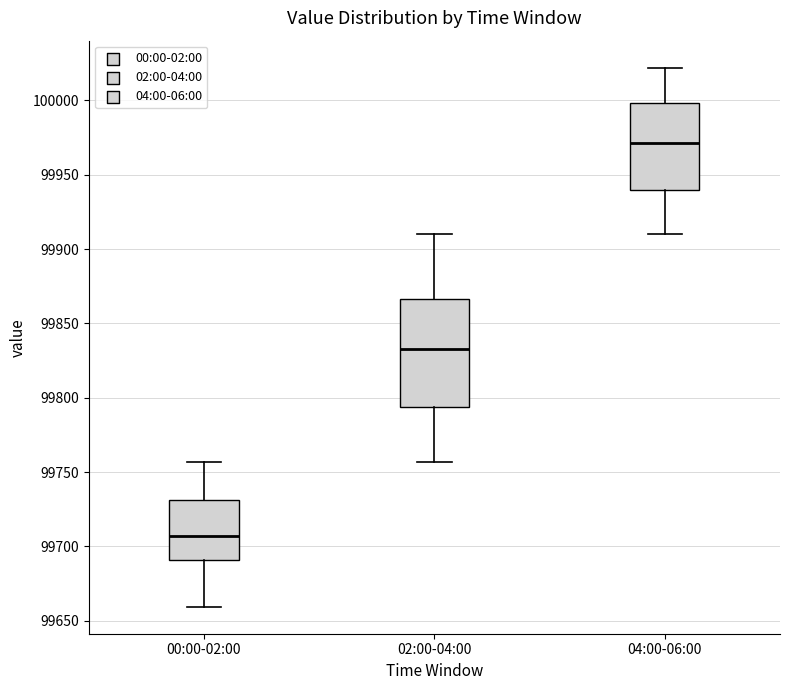

Reading left to right, transcribe this box plot: for each box, give where its median line is, the range the box spans, and where its two whiskers end, as read against the y-axis. The values are not printed on the chart, so give them approximately, as read against the axis.

00:00-02:00: median 99705, box 99690 to 99730, whiskers 99660 to 99755
02:00-04:00: median 99835, box 99795 to 99865, whiskers 99755 to 99910
04:00-06:00: median 99970, box 99940 to 100000, whiskers 99910 to 100020